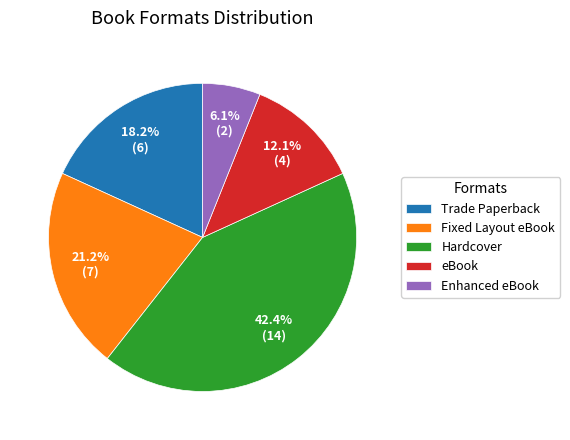

Does eBook account for over 50% of the chart?

No